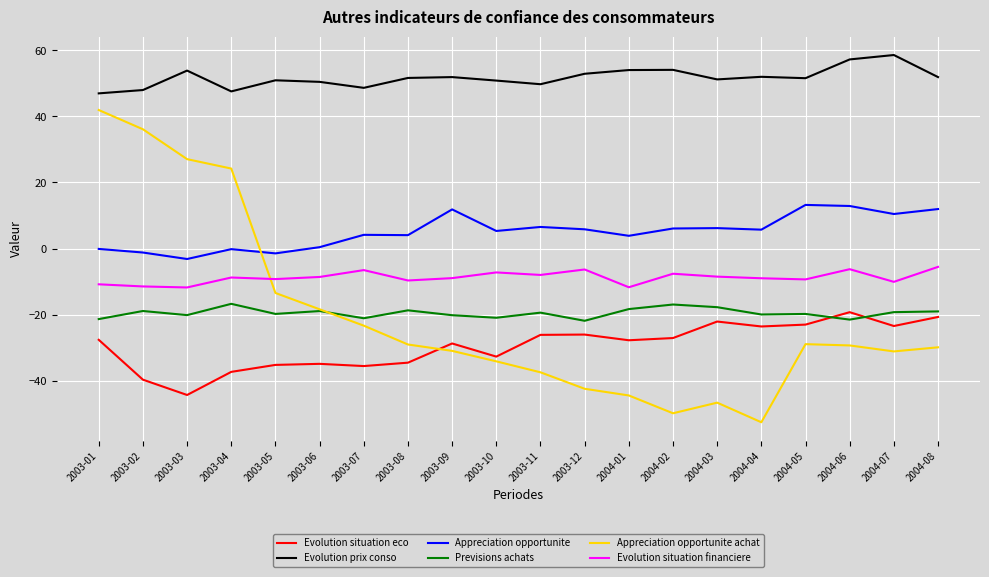

The value of Appreciation opportunite at 2004-06 is 20.5. True or false?

False